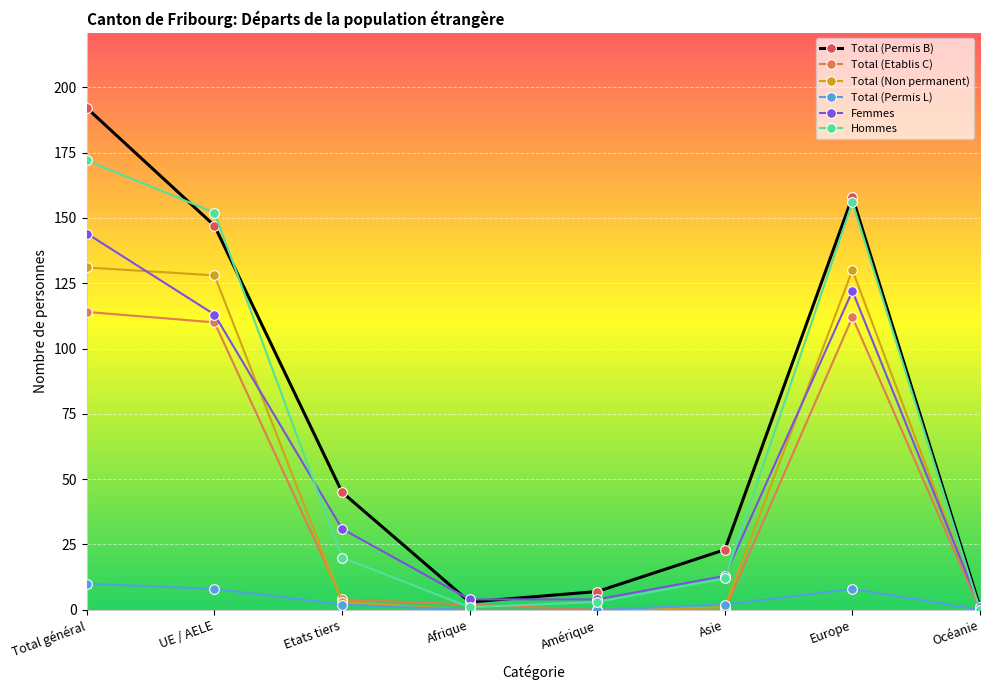

Is the value of Total (Non permanent) at Total général greater than the value of Total (Permis L) at Asie?

Yes